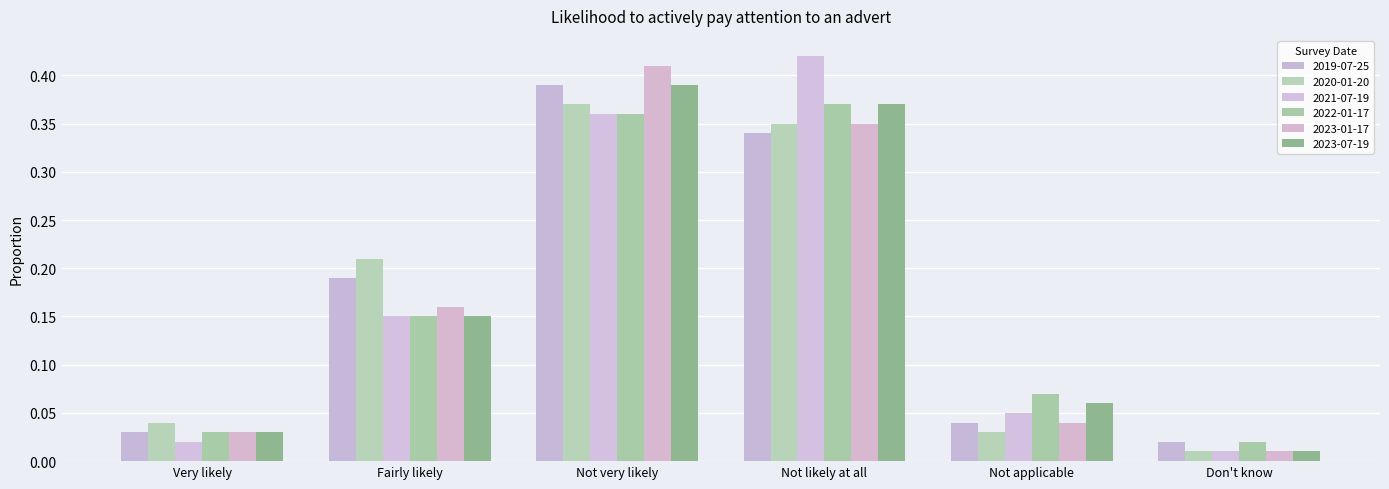

What are all the series names shown in the legend?

2019-07-25, 2020-01-20, 2021-07-19, 2022-01-17, 2023-01-17, 2023-07-19